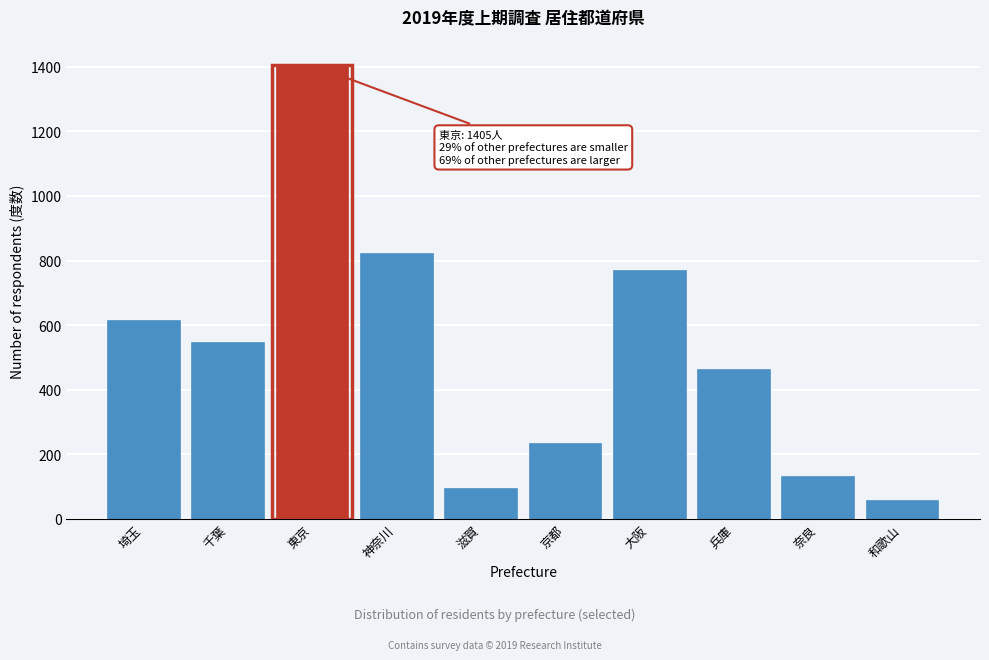

Reading right to left, what are all the values shown in this chart?

56	130	462	769	232	91	821	1405	546	612